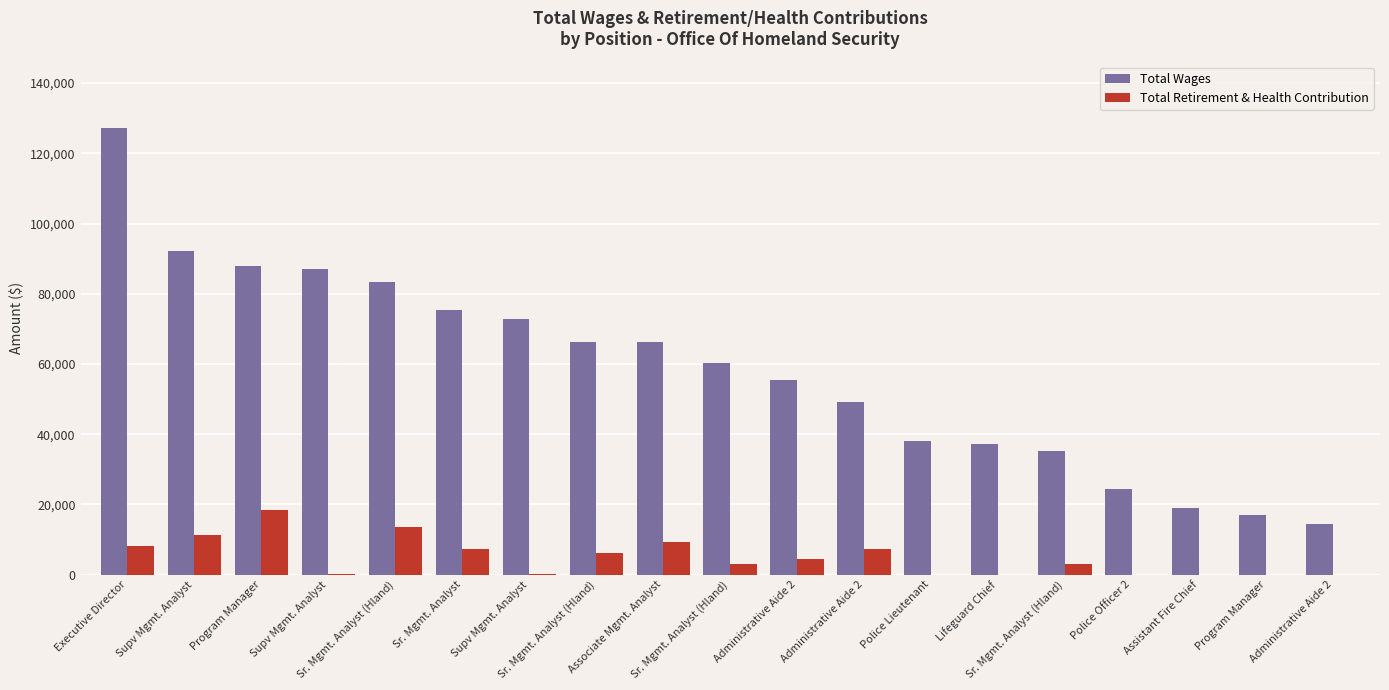

What is the difference between the maximum and minimum values in the Total Retirement & Health Contribution series?

18449